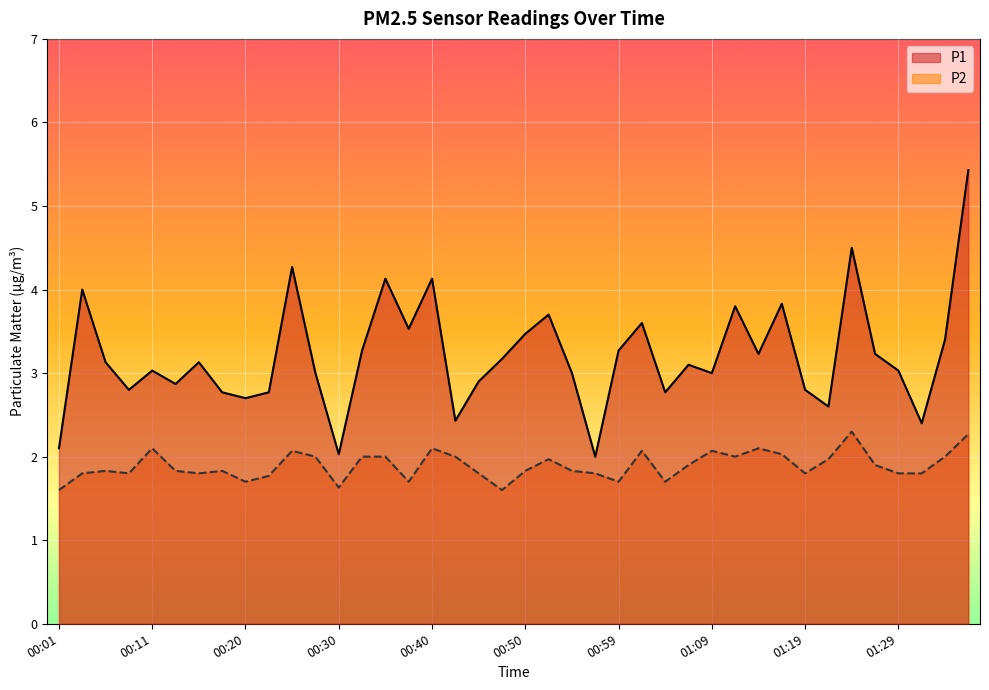

Reading left to right, extract all data points from this chart.

P1: 2.1	4.0	3.1	2.8	3.0	2.9	3.1	2.8	2.7	2.8	4.3	3.0	2.0	3.3	4.1	3.5	4.1	2.4	2.9	3.2	3.5	3.7	3.0	2.0	3.3	3.6	2.8	3.1	3.0	3.8	3.2	3.8	2.8	2.6	4.5	3.2	3.0	2.4	3.4	5.4
P2: 1.6	1.8	1.8	1.8	2.1	1.8	1.8	1.8	1.7	1.8	2.1	2.0	1.6	2.0	2.0	1.7	2.1	2.0	1.8	1.6	1.8	2.0	1.8	1.8	1.7	2.1	1.7	1.9	2.1	2.0	2.1	2.0	1.8	2.0	2.3	1.9	1.8	1.8	2.0	2.3